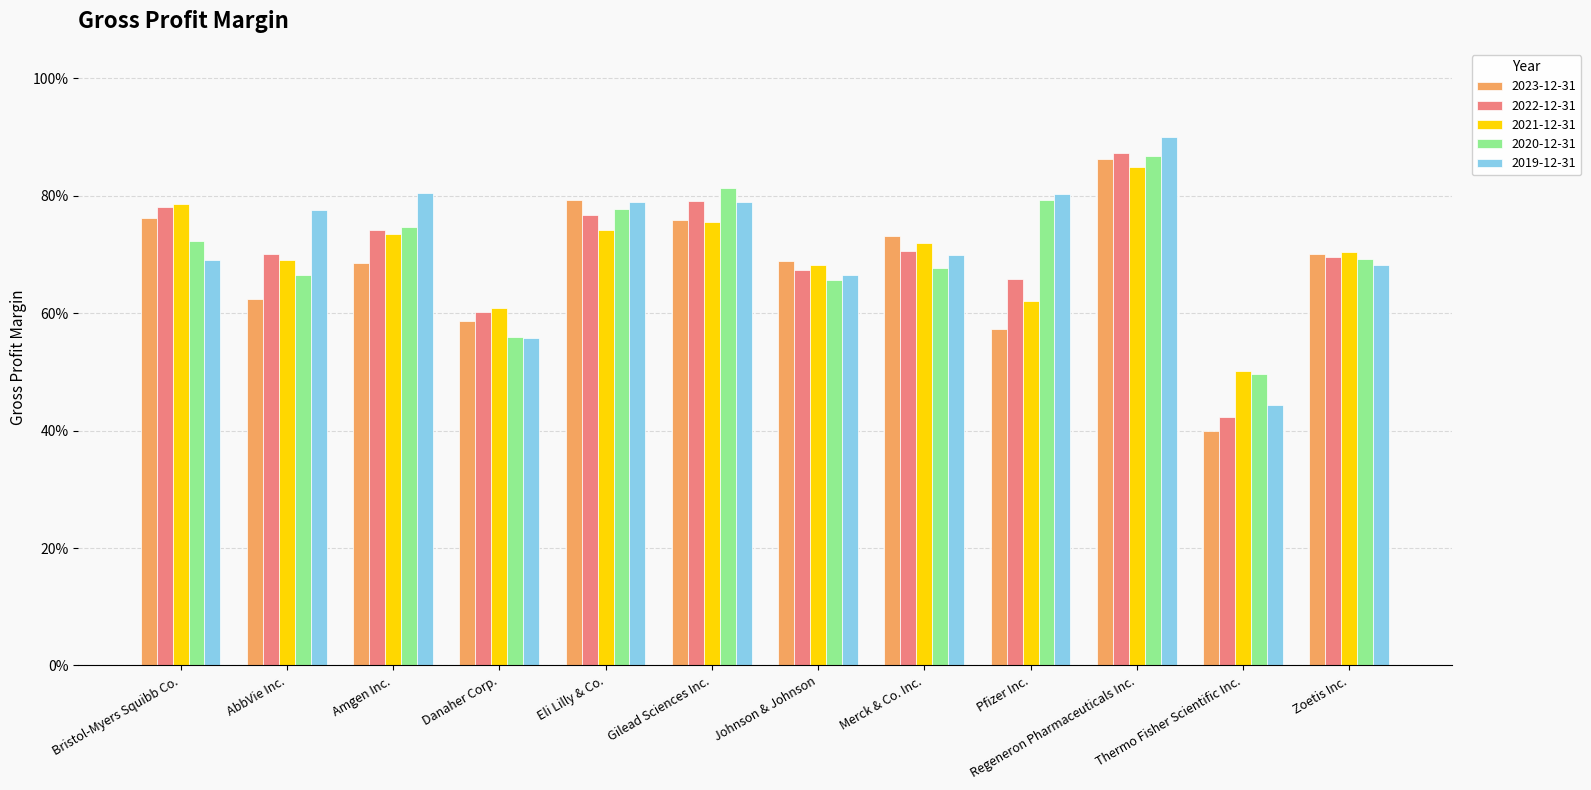

Which series changed the most between Danaher Corp. and Zoetis Inc.?

2020-12-31